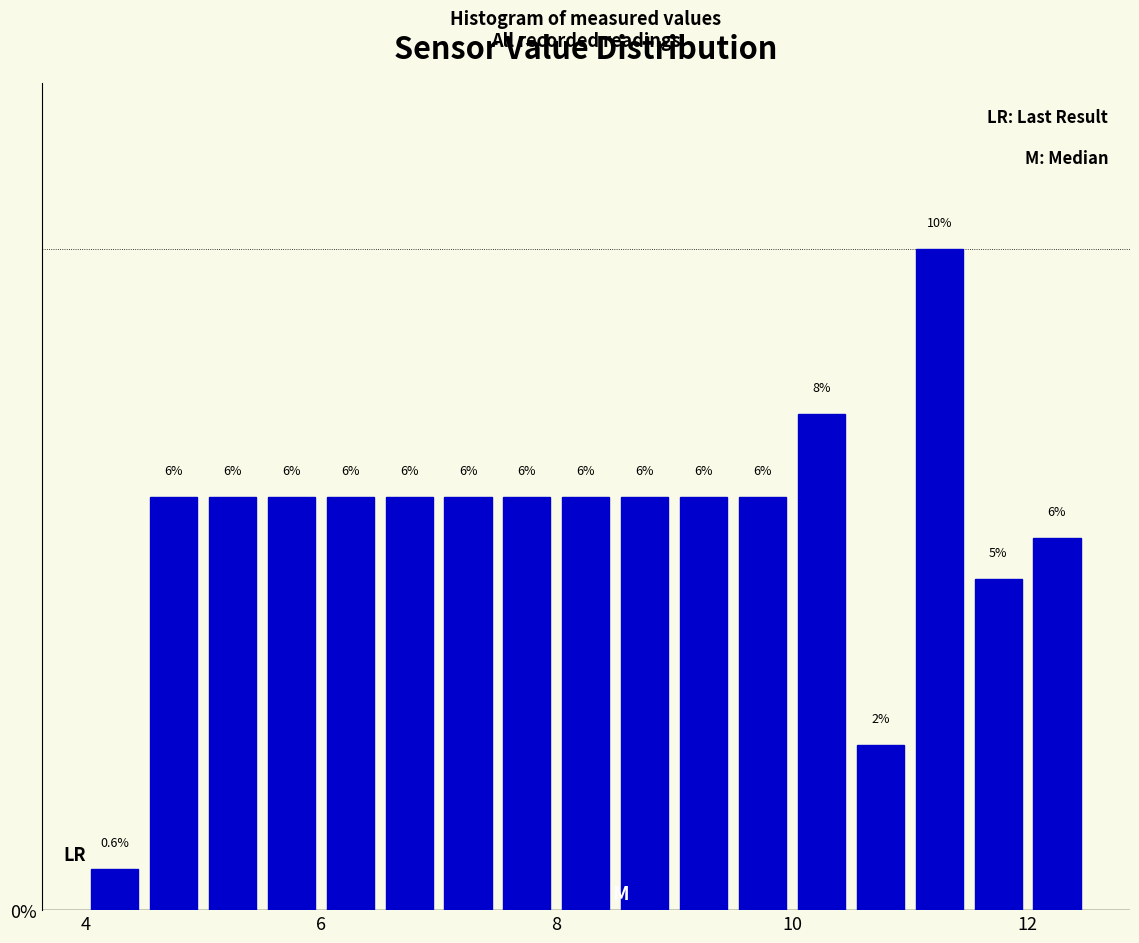

Read against the x-axis, roughly where is the centre of the tallest bar?

11.2